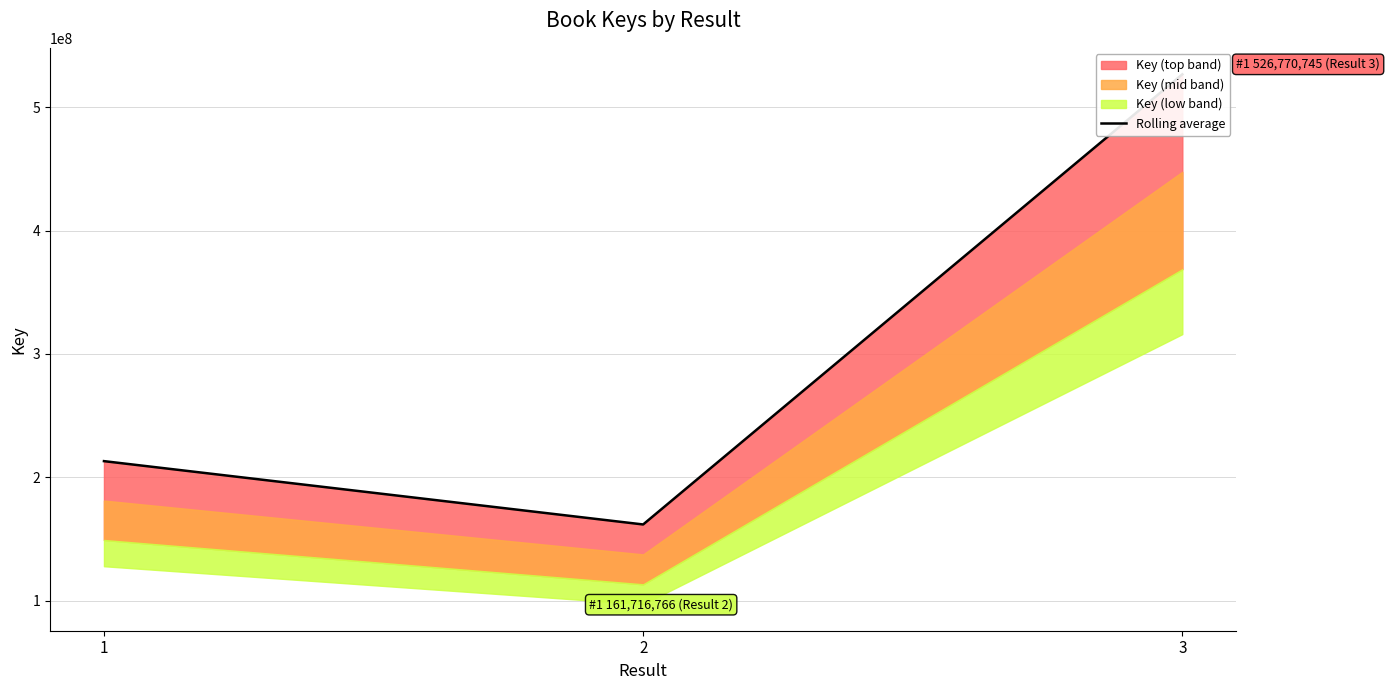

Which category has the lowest value across all series?

2